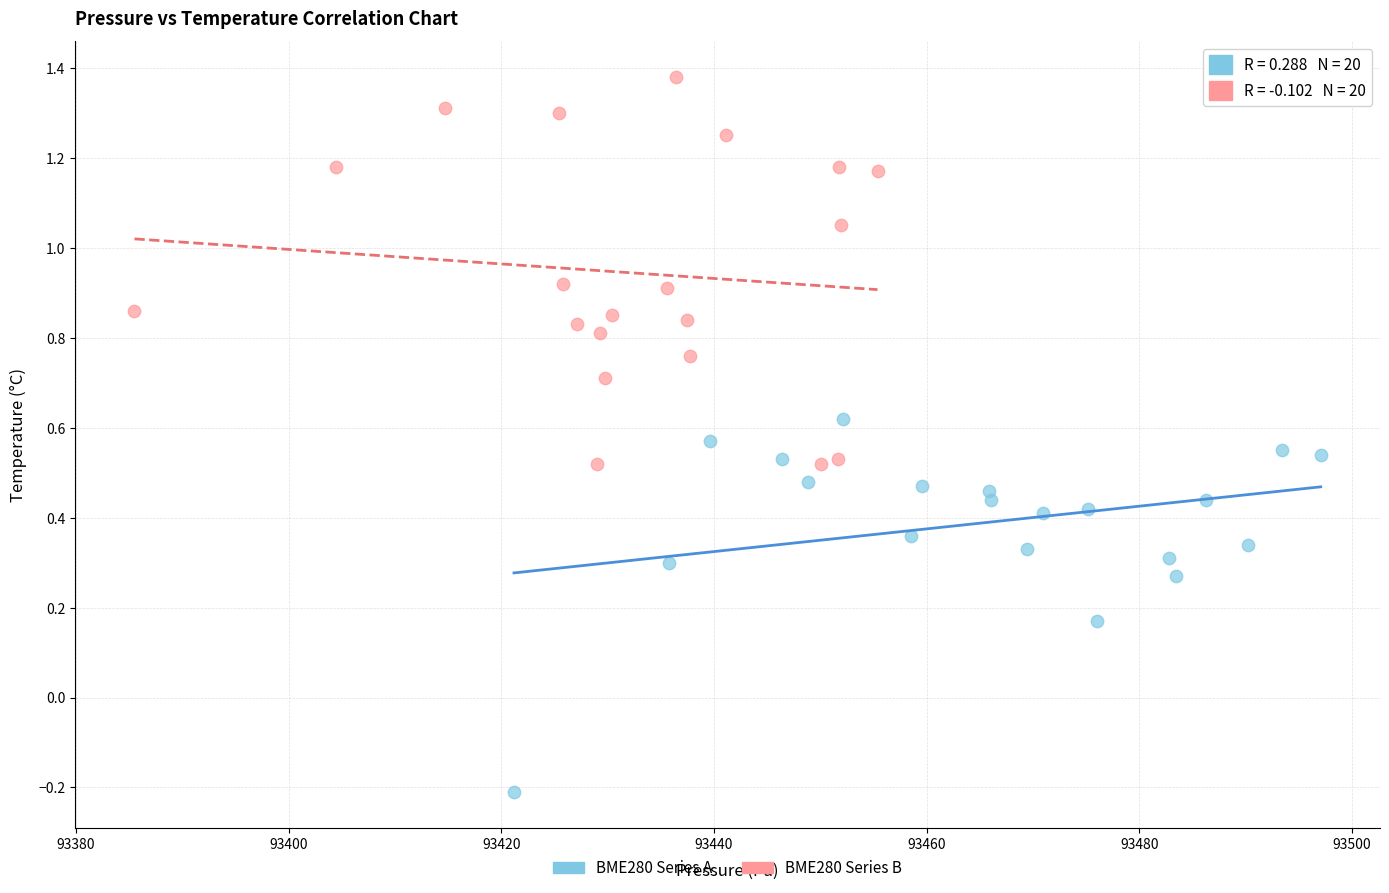

Which series reaches the maximum Y coordinate?

BME280 Series B